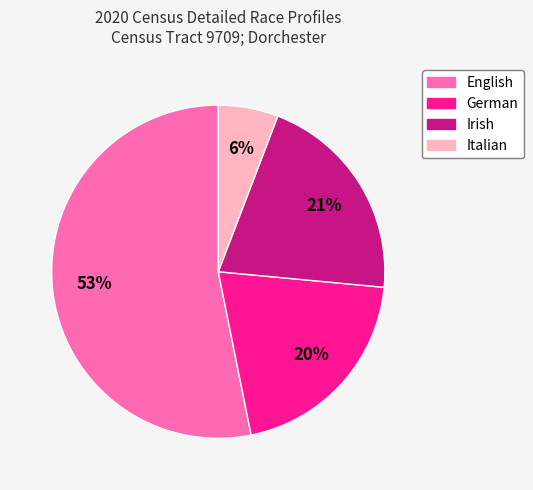

Which category has the smallest portion of the pie?

Italian